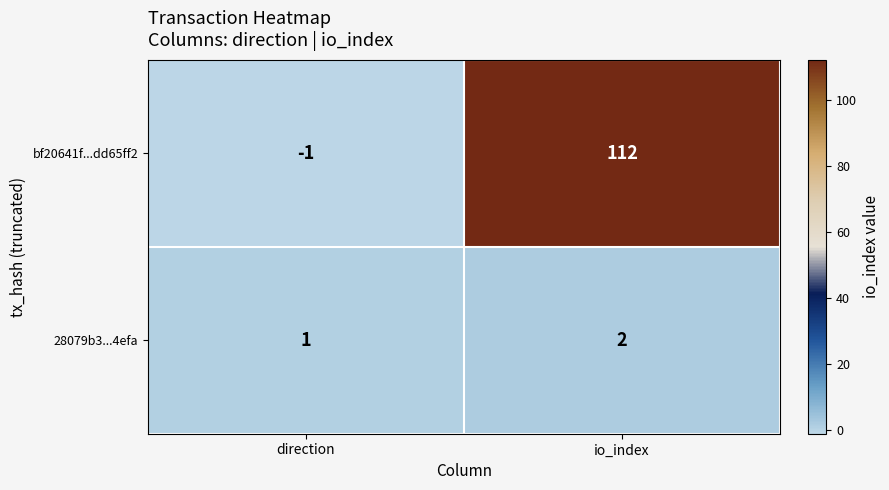

Which category has the highest value across all series?

io_index